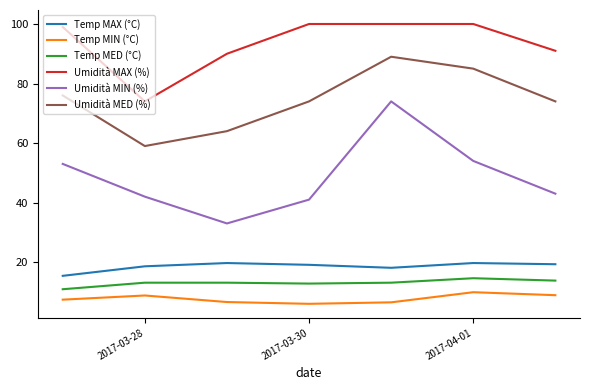

True or false: Temp MED (°C) and Umidità MED (%) intersect in this chart.

False